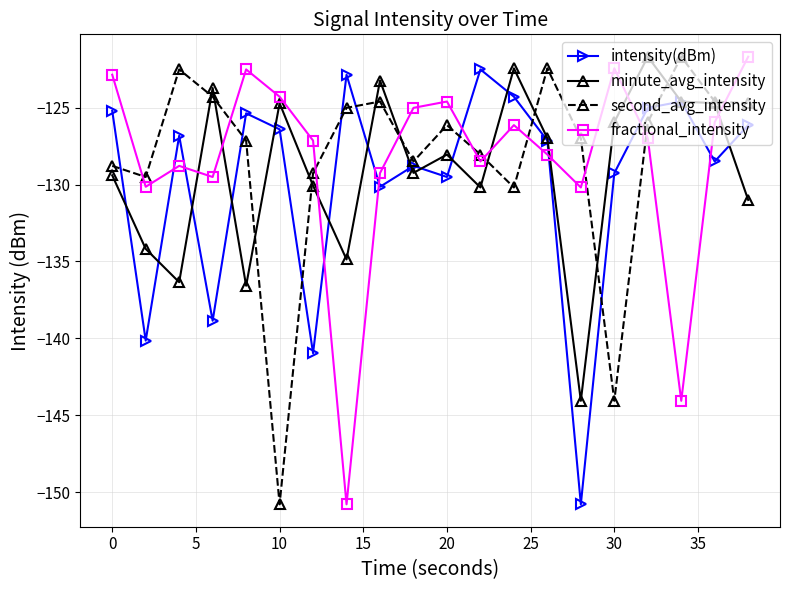

What is the greatest value displayed?

-121.7